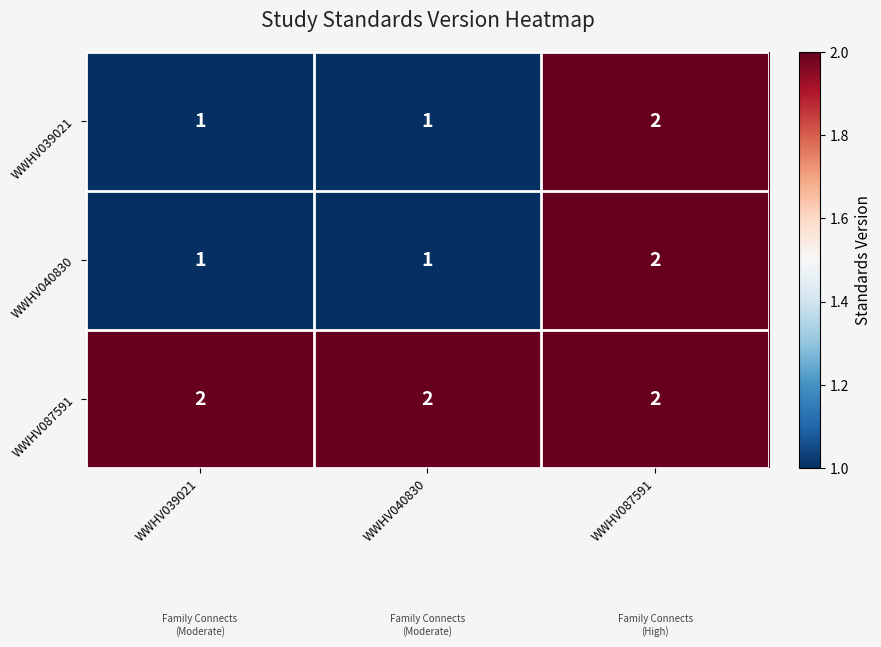

Is it true that WWHV040830 equals 2 at WWHV040830?

False